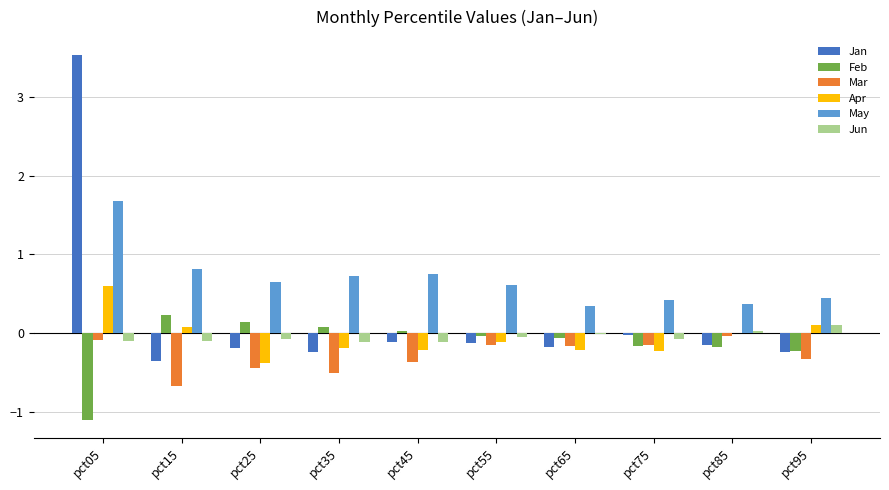

Are the bars grouped side by side (vs. stacked)?

Yes